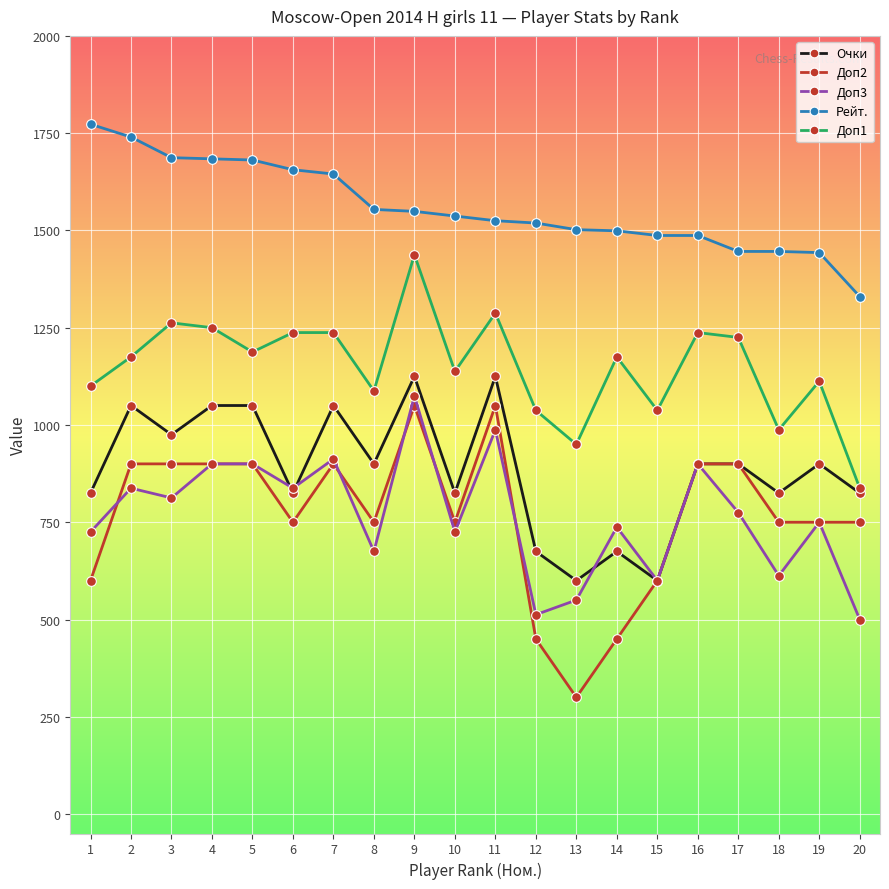

At which label does Доп2 first exceed 750?

2